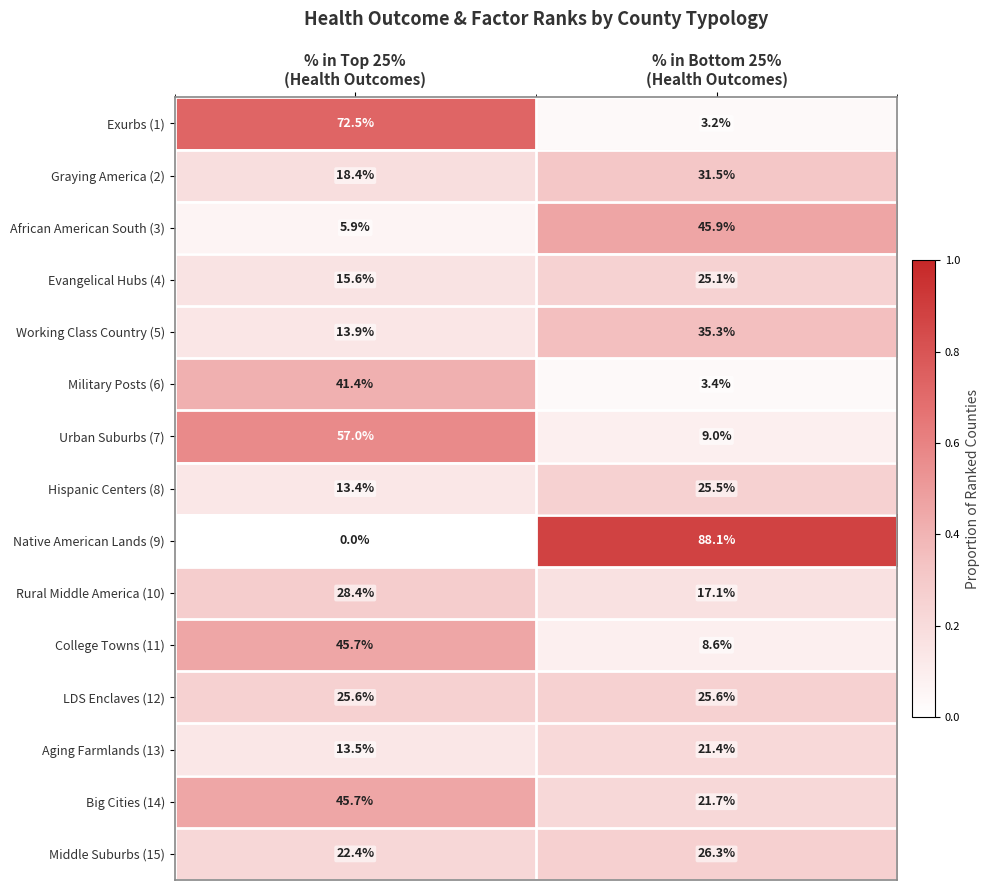

Which series has the largest total across all categories?

Native American Lands (9)